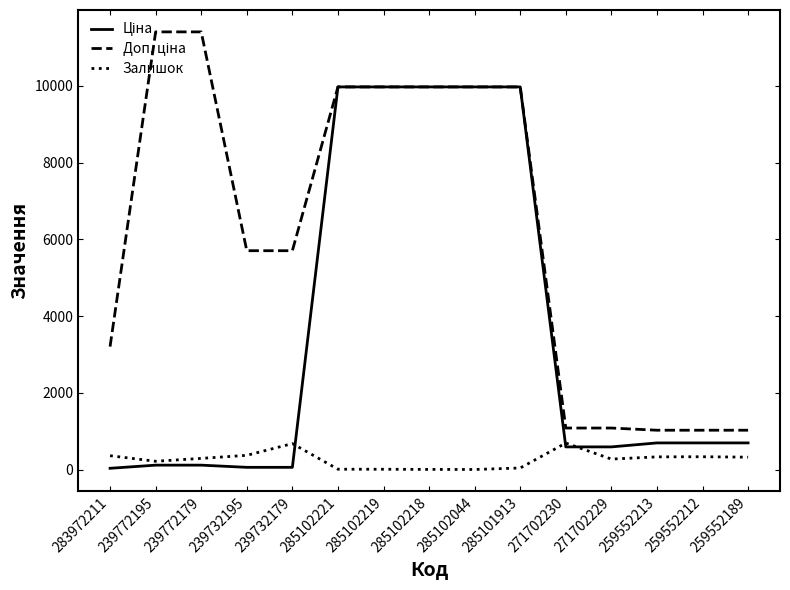

The Залишок series shows 3.0 at 285102218. True or false?

True